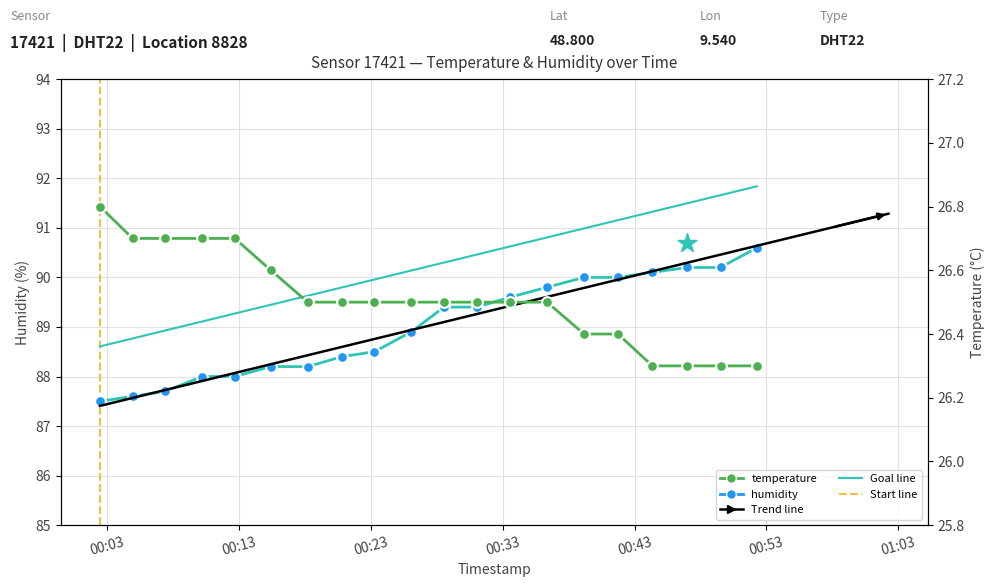

Which series has the widest spread of Y values?

humidity